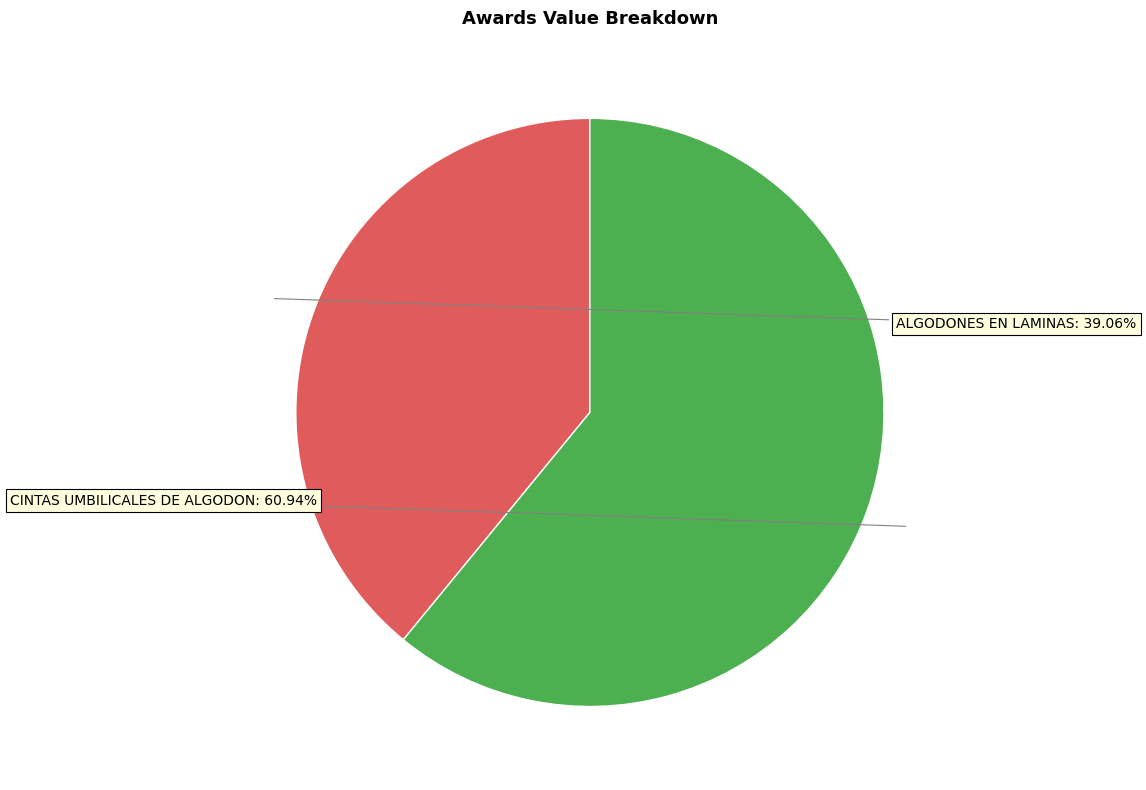

Which slice represents more than half of the pie?

CINTAS UMBILICALES DE ALGODON